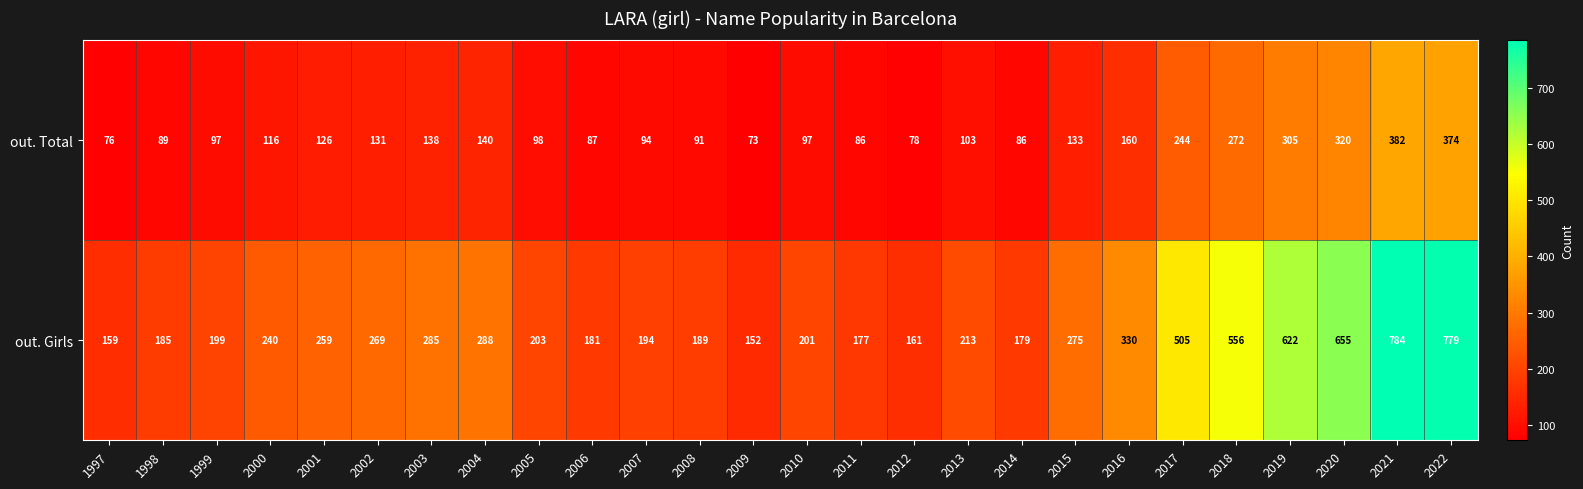

What is the sum of the out. Girls values at 2018 and 2005?

759